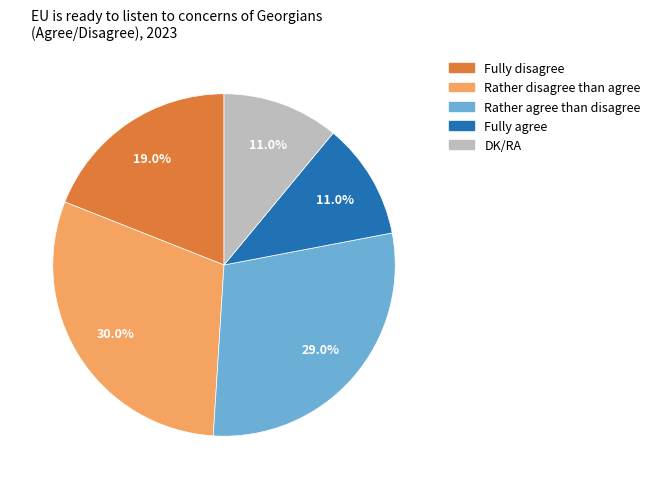

Between Fully agree and Rather agree than disagree, which is larger?

Rather agree than disagree